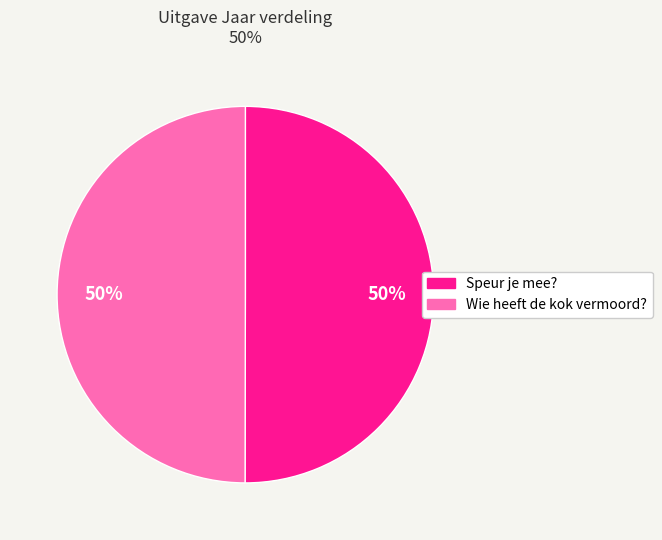

True or false: Speur je mee? accounts for 39% of the total.

False